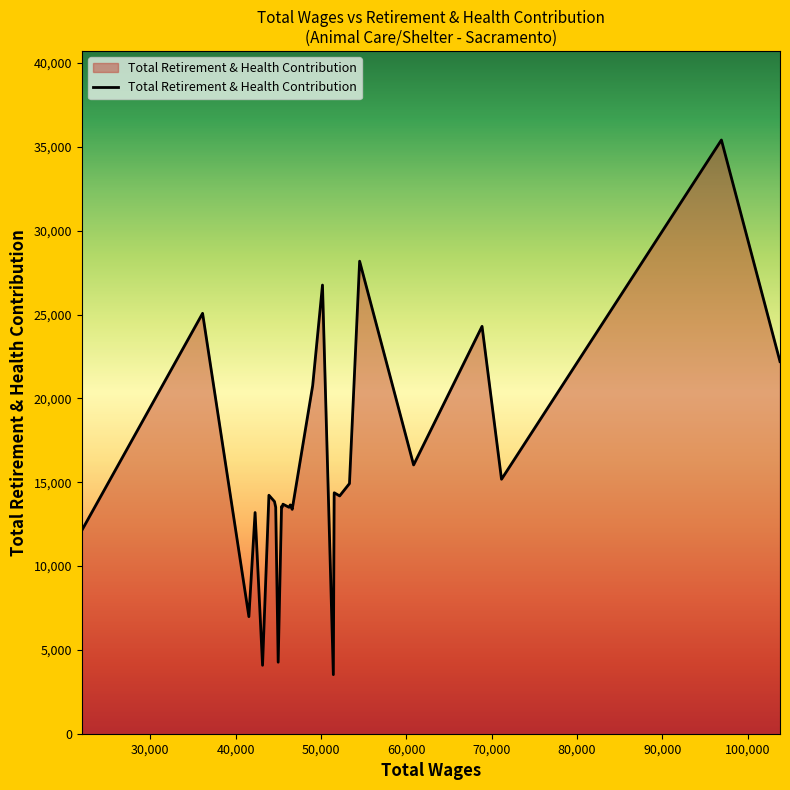

What is the greatest value displayed?

35414